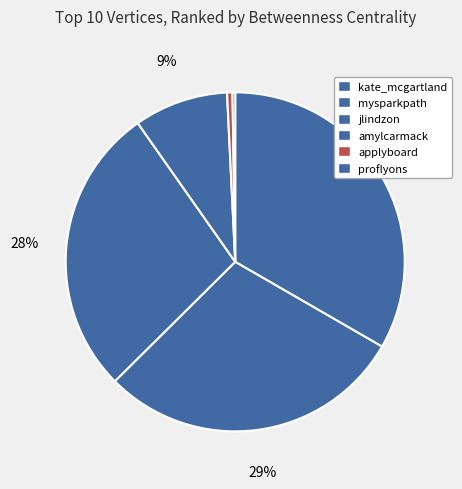

To the nearest percent, what portion does mysparkpath represent?

29%